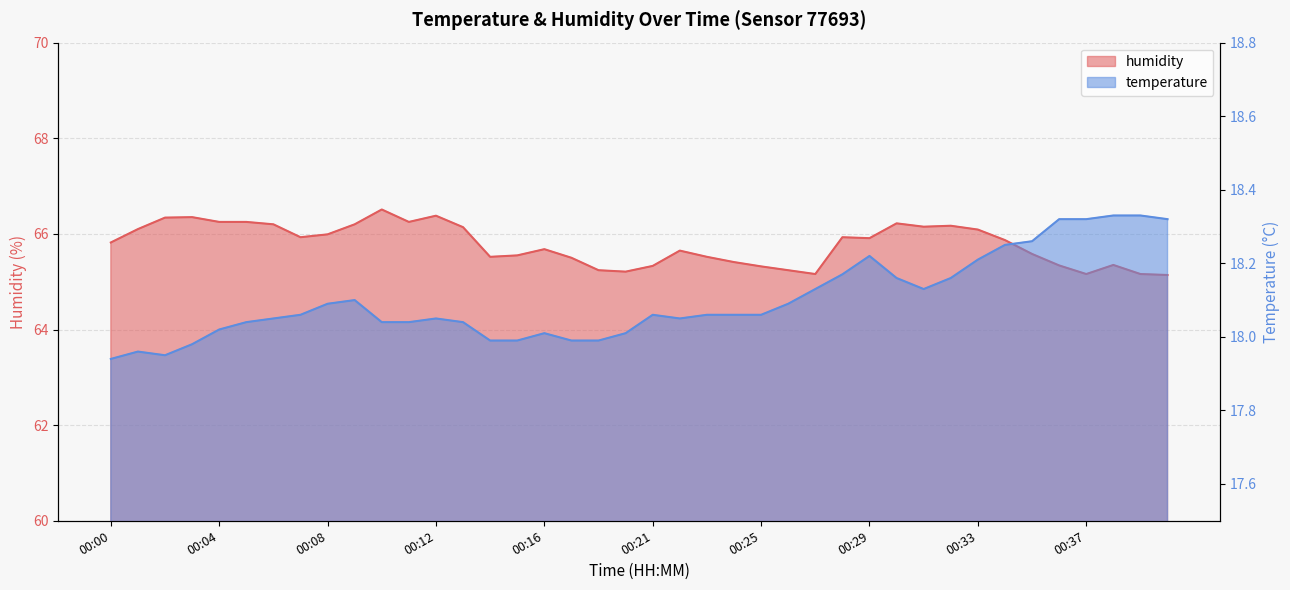

True or false: temperature and humidity intersect in this chart.

False